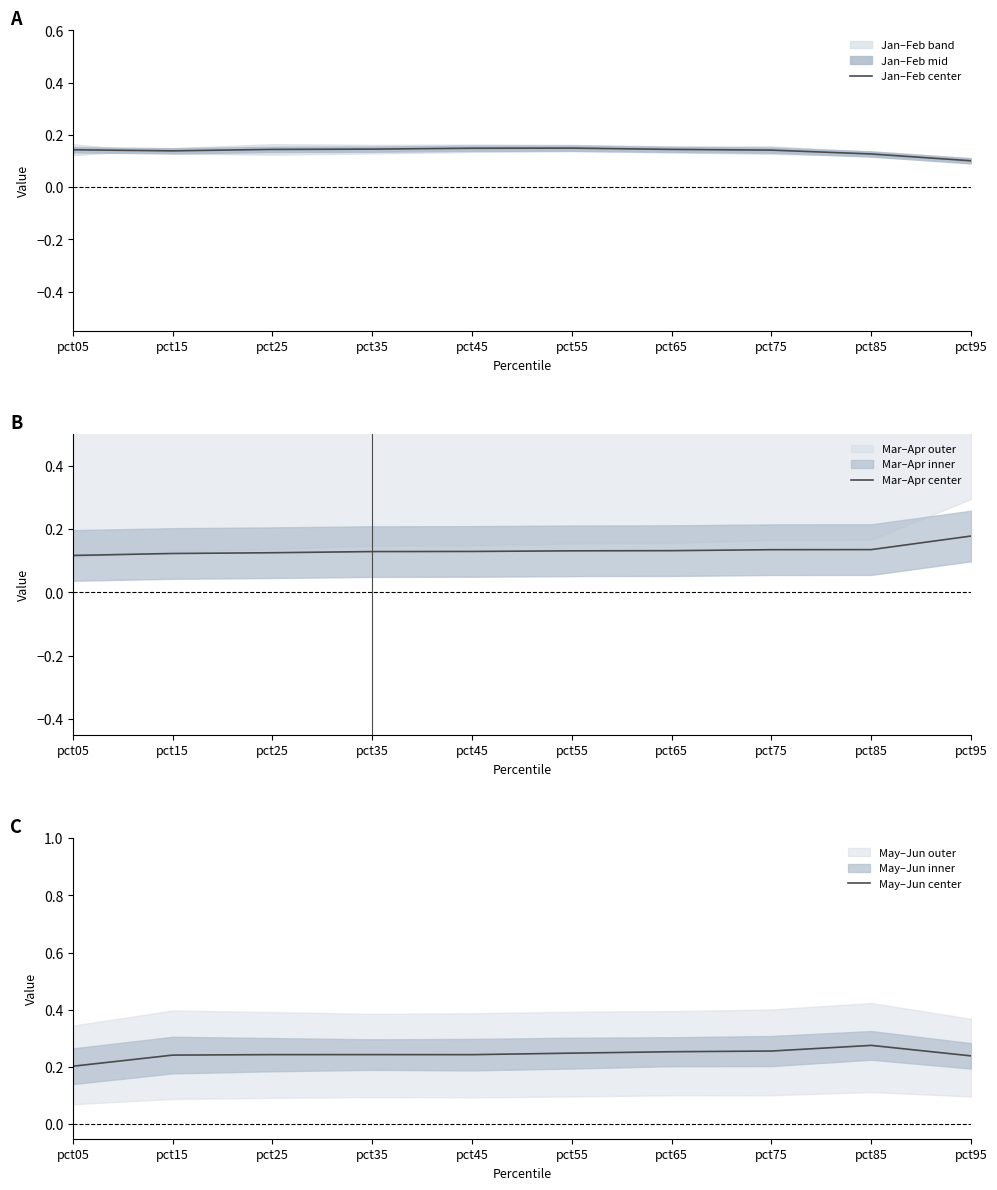

At pct65, list the series in order from largest to smallest.

May–Jun center, Jan–Feb center, Mar–Apr center